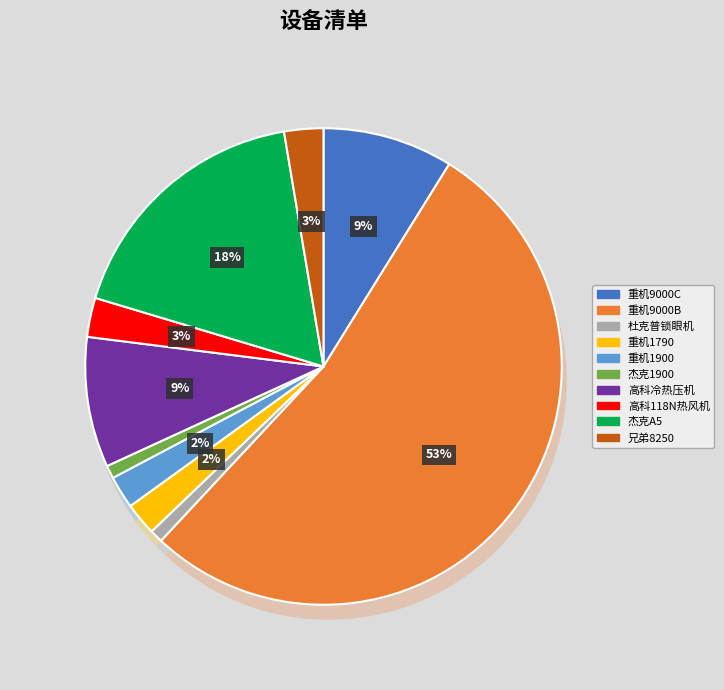

To the nearest percent, what is the combined percentage of 杰克A5 and 重机1790?

20%